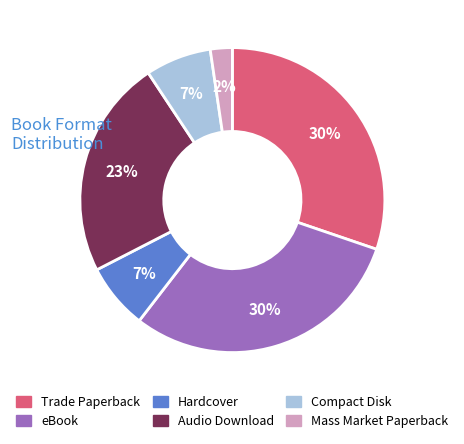

How many slices are in this pie chart?

6